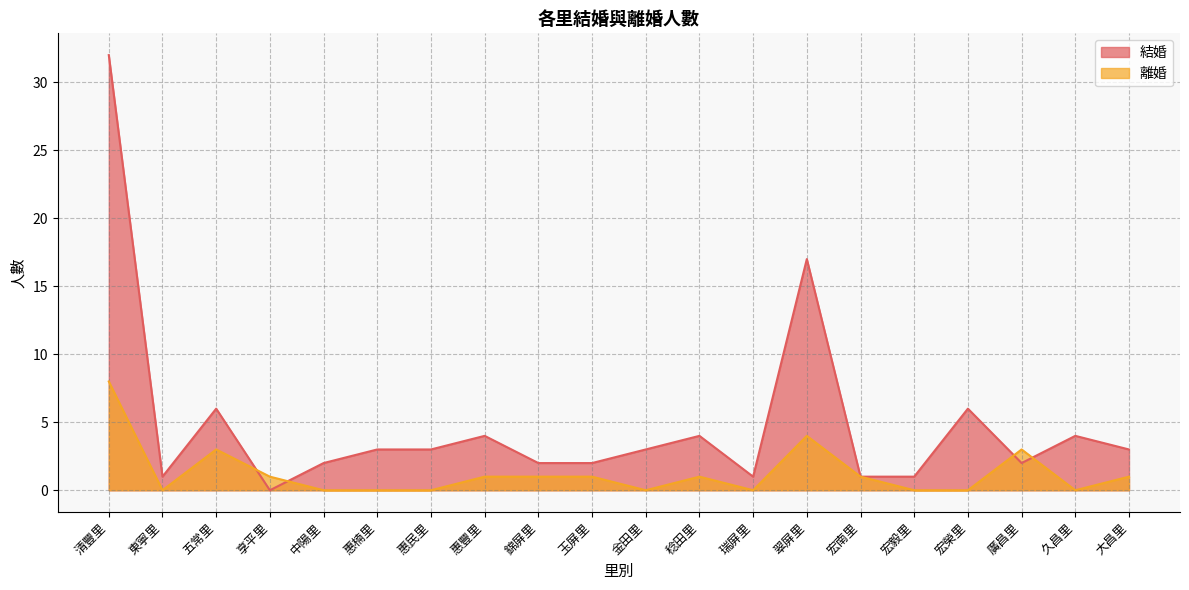

The 結婚 series shows 23 at 翠屏里. True or false?

False